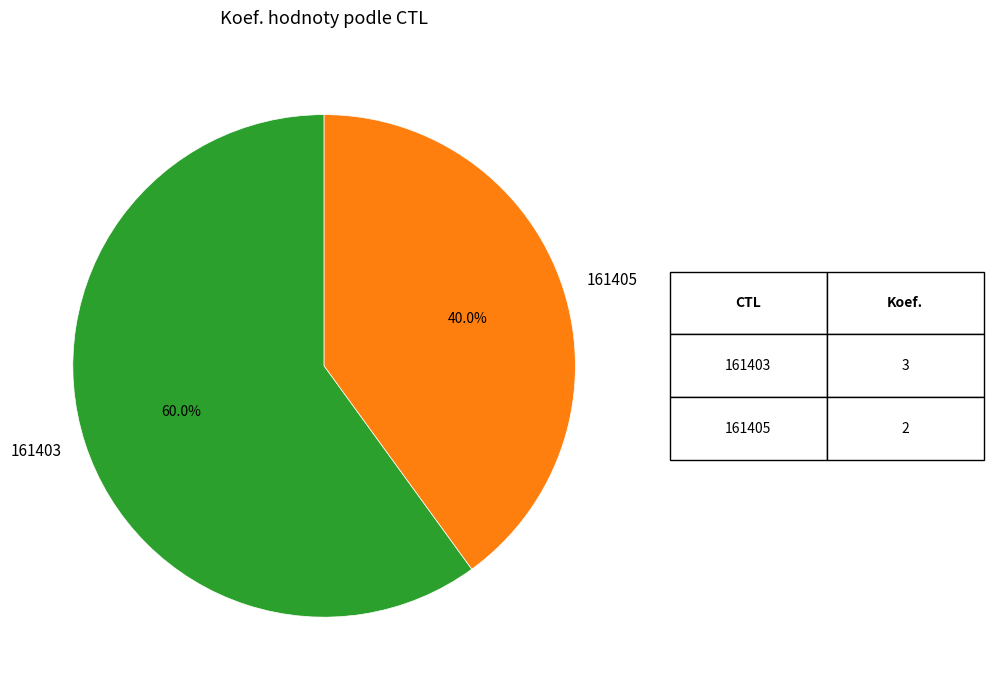

What percentage is the 161405 slice, to the nearest percent?

40%